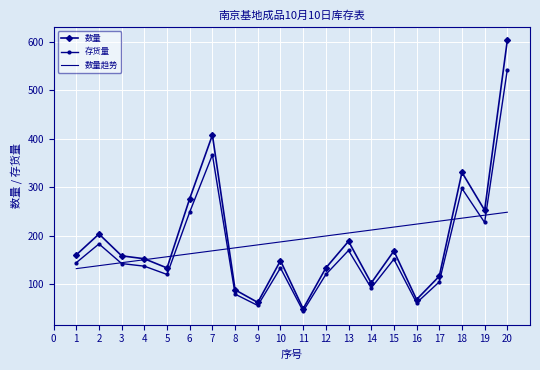

What is the greatest value displayed?

603.0